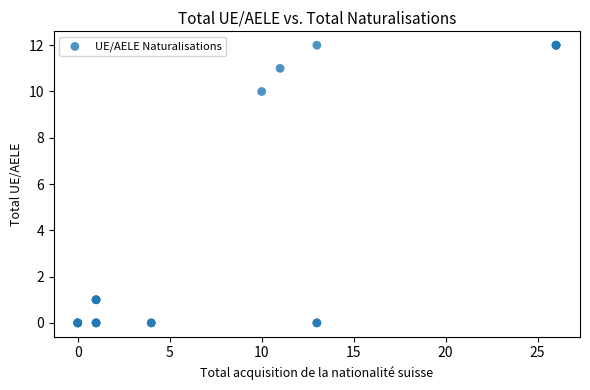

What Y value in the scatter plot is closest to 6?

10